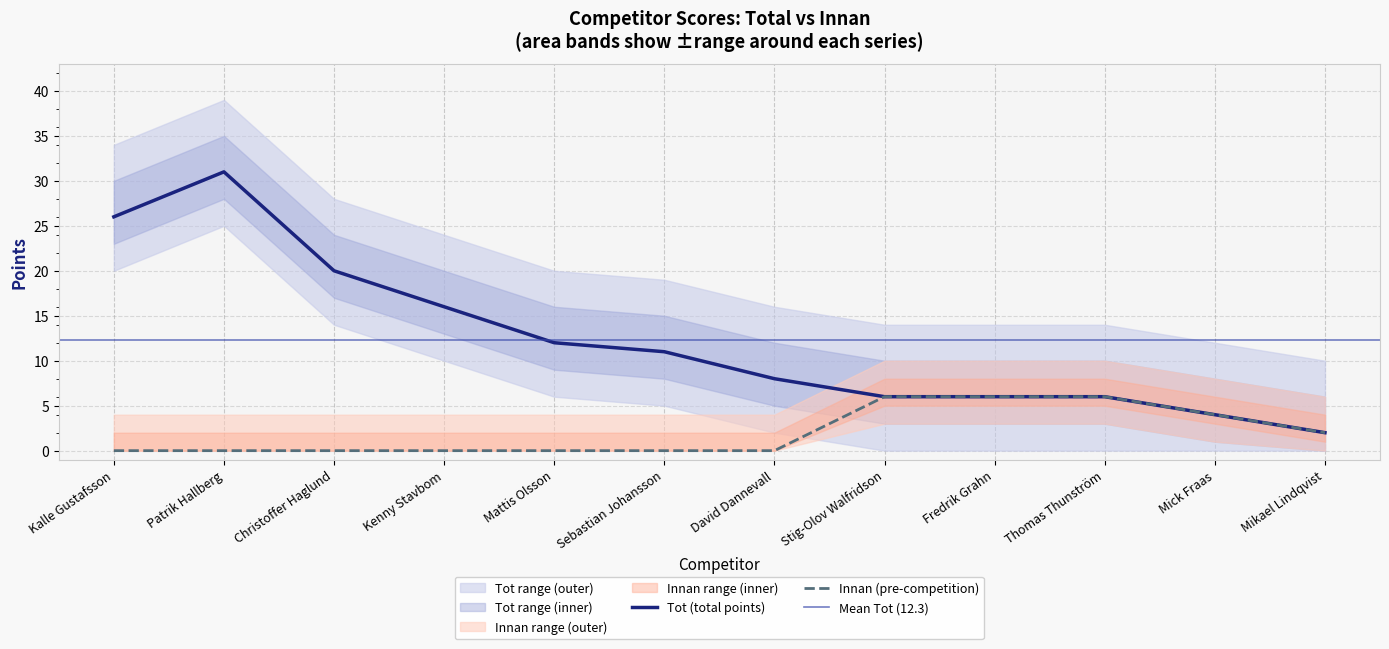

Is it true that Tot equals 4 at Mick Fraas?

True